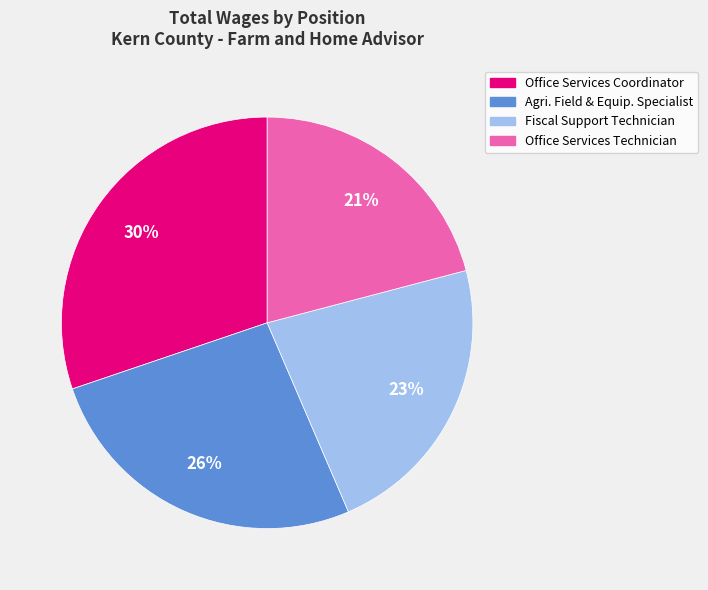

How many segments does this pie chart have?

4